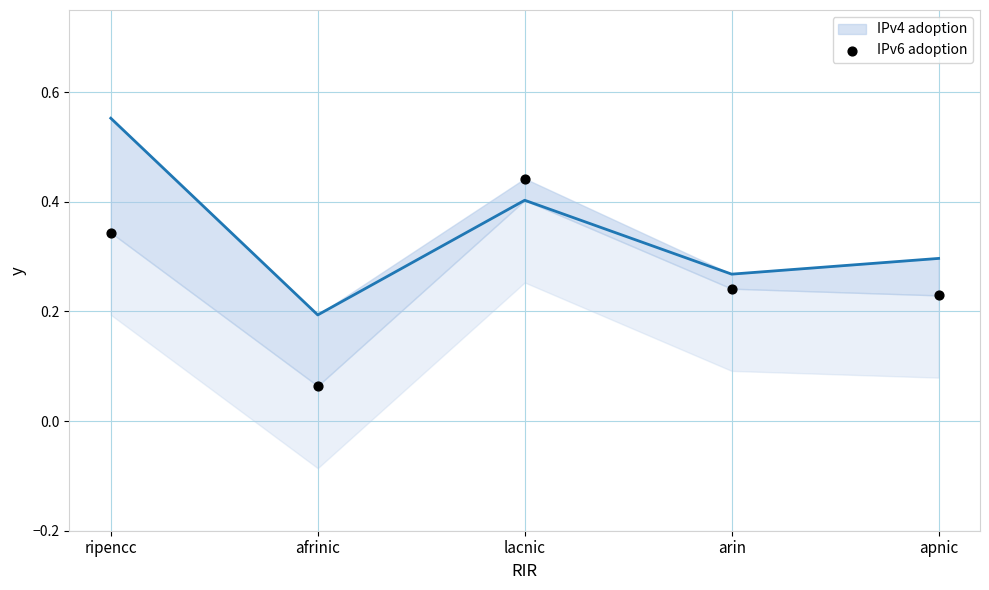

Which series contains the highest Y value?

IPv4 adoption line